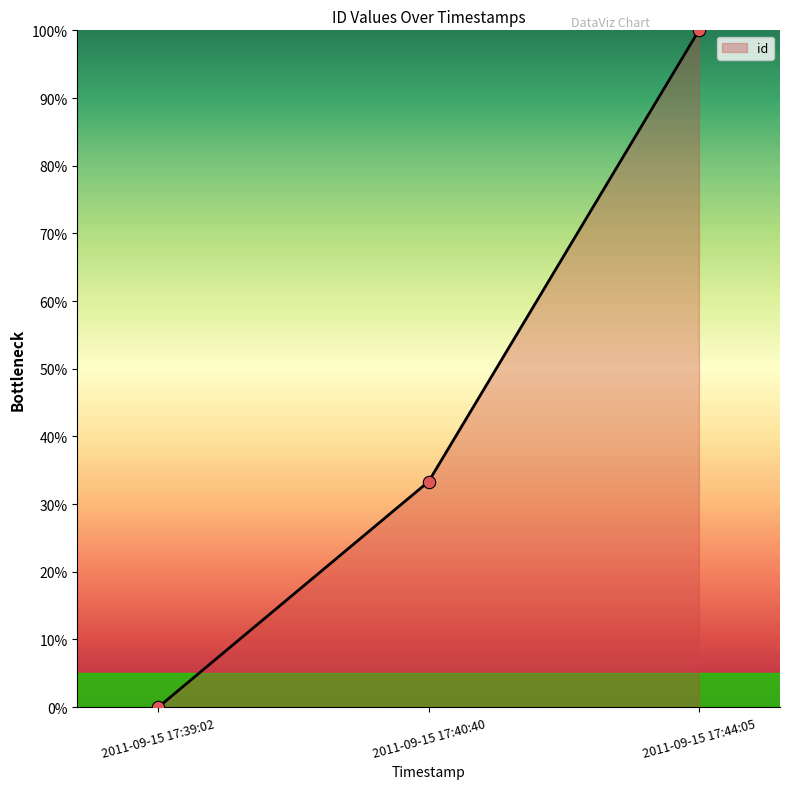

What is the change in value from 2011-09-15 17:39:02 to 2011-09-15 17:44:05?

+100.0